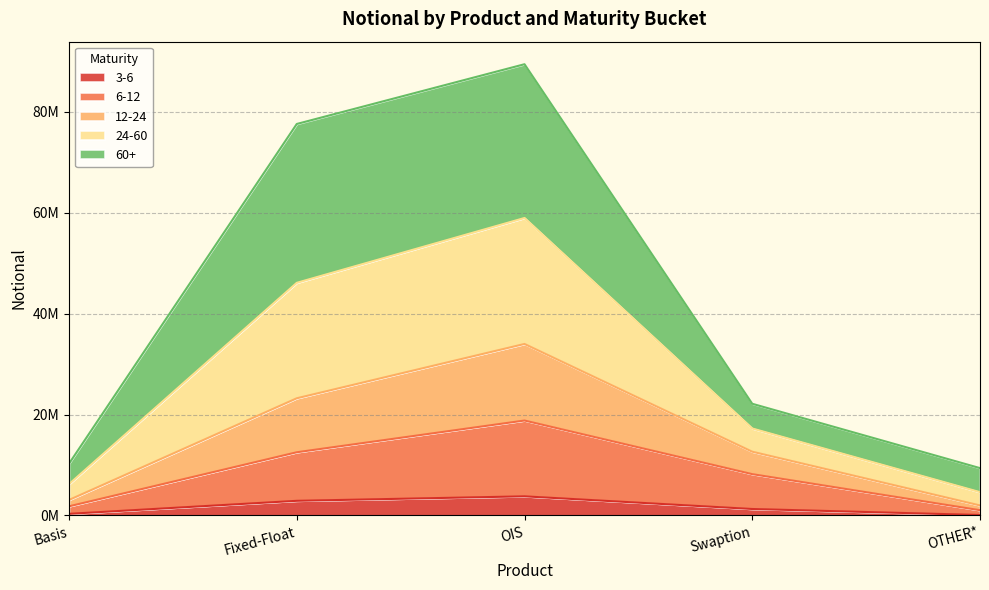

How many categories are shown in the chart?

5